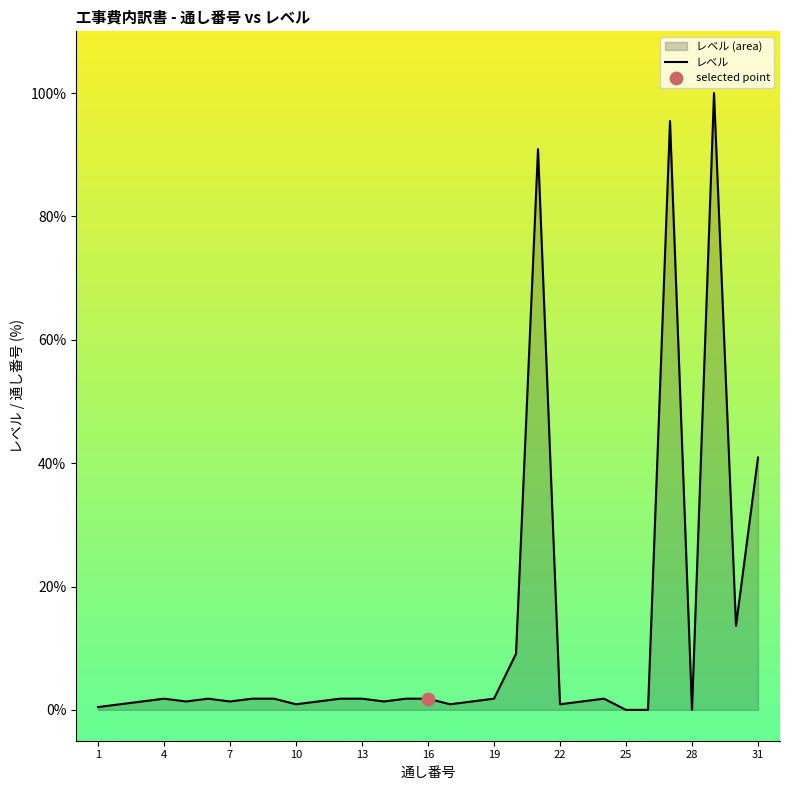

Between 24 and 26, which is larger?

24